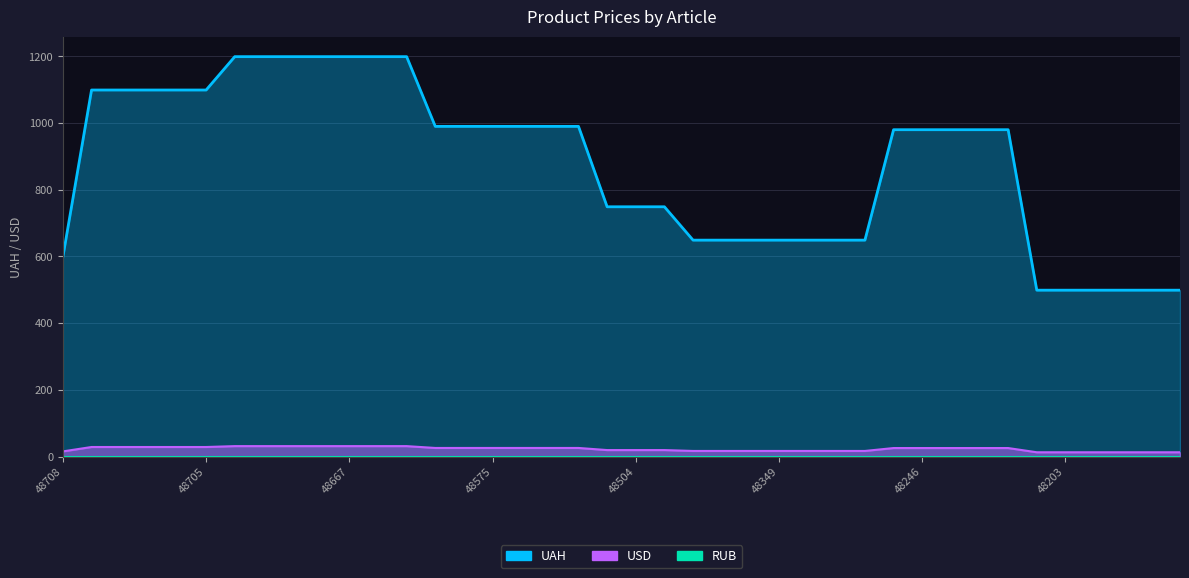

Read the USD value at 48676.

31.6